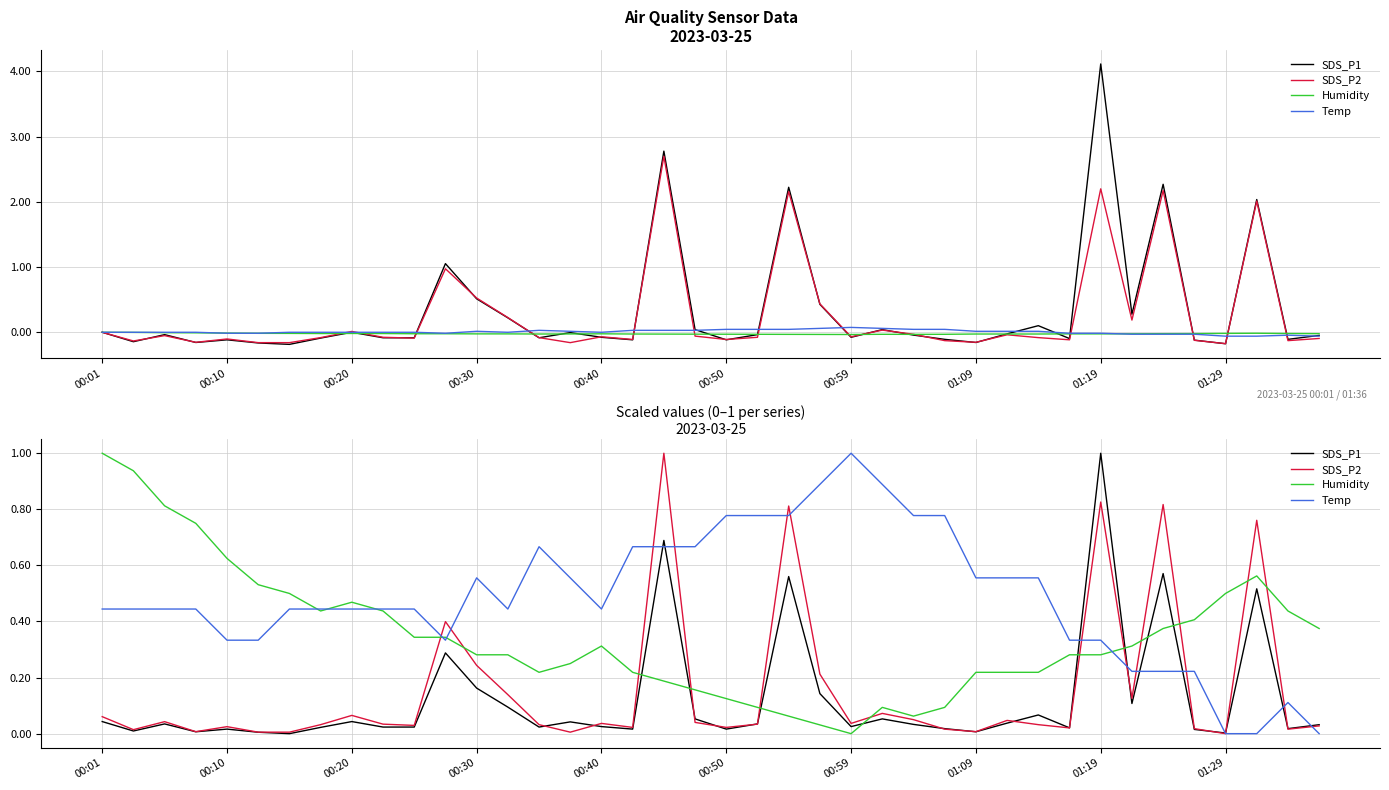

Which has a higher value, 00:30 or 26?

26